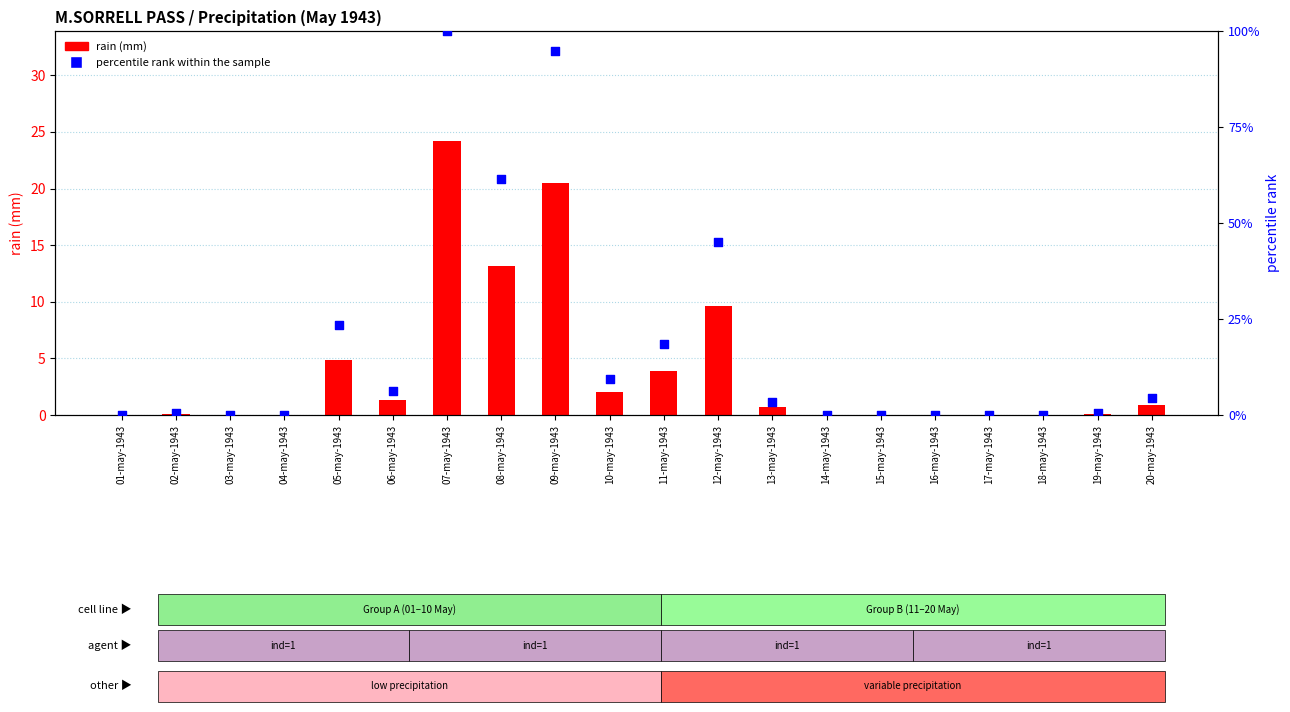

What are all the series names shown in the legend?

rain (mm), percentile rank within the sample